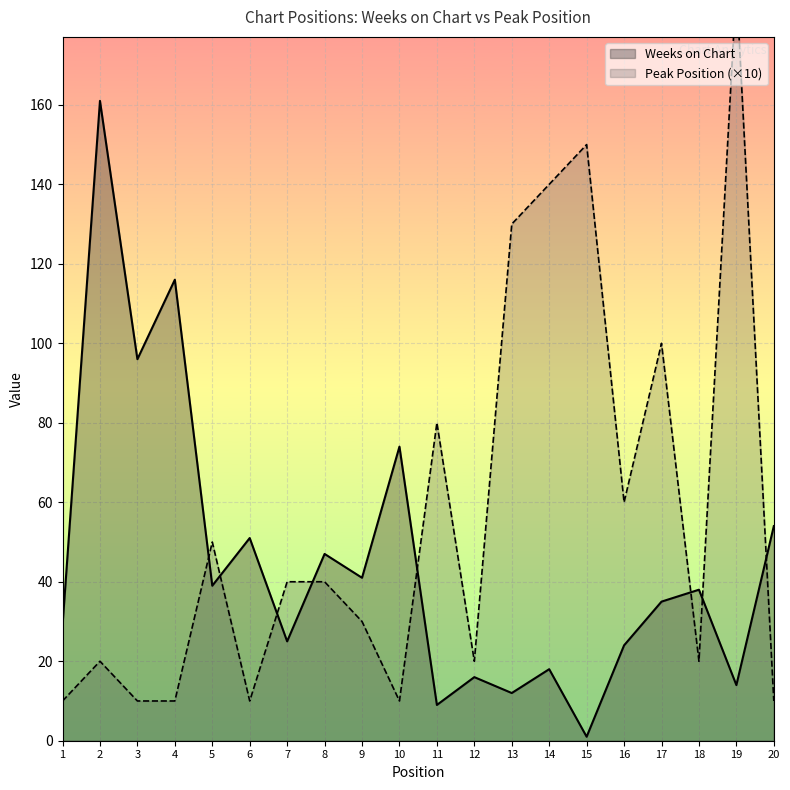

Count the number of categories in the chart.

20